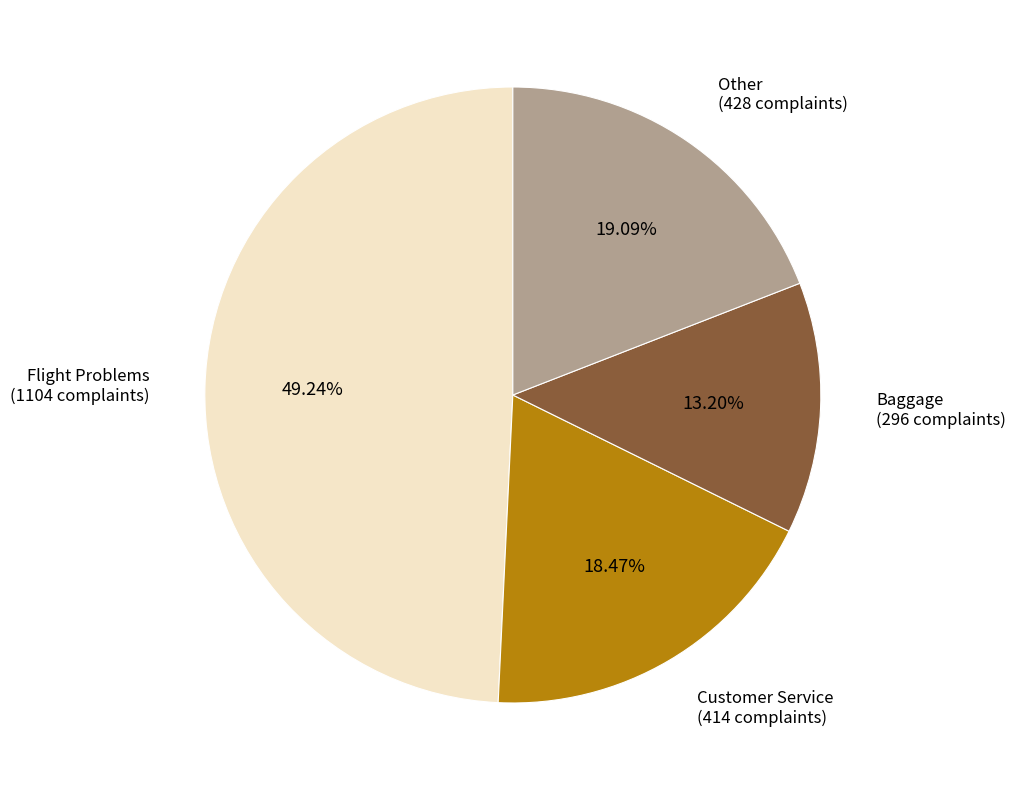

Which category has the biggest portion of the pie?

Flight Problems (1104 complaints)